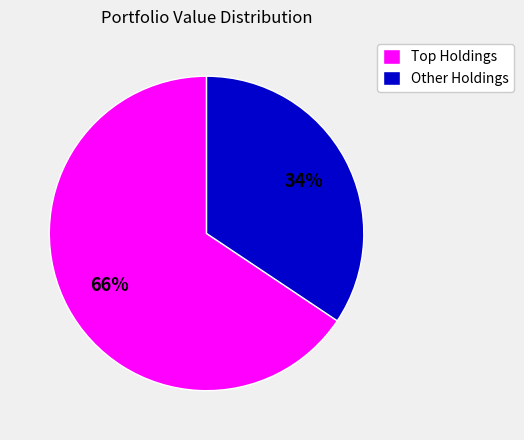

What is the largest slice in the pie chart?

Top Holdings